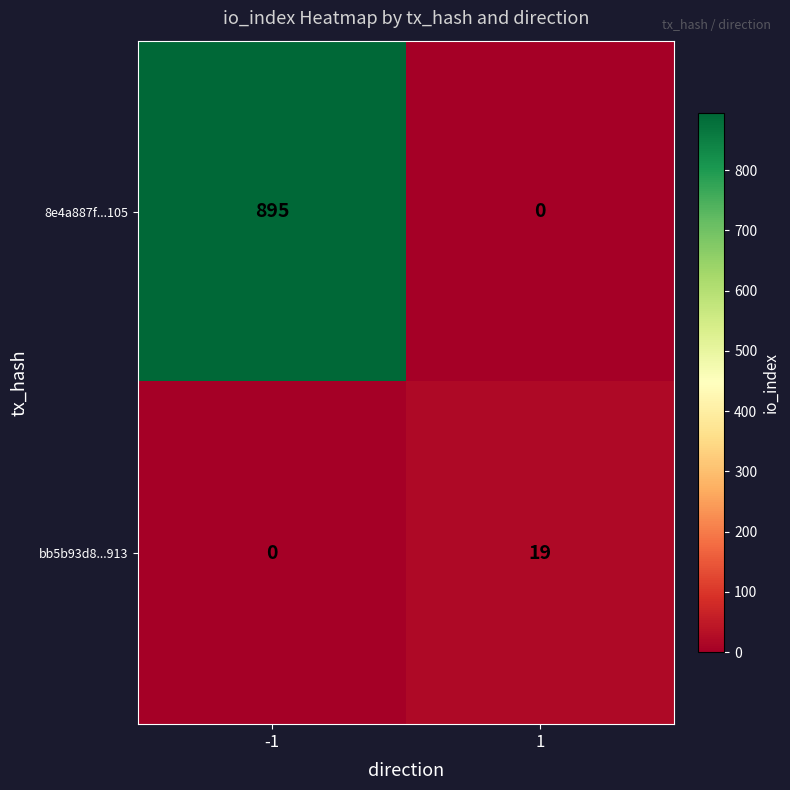

Rank the series by their maximum value, from highest to lowest.

8e4a887f...105, bb5b93d8...913